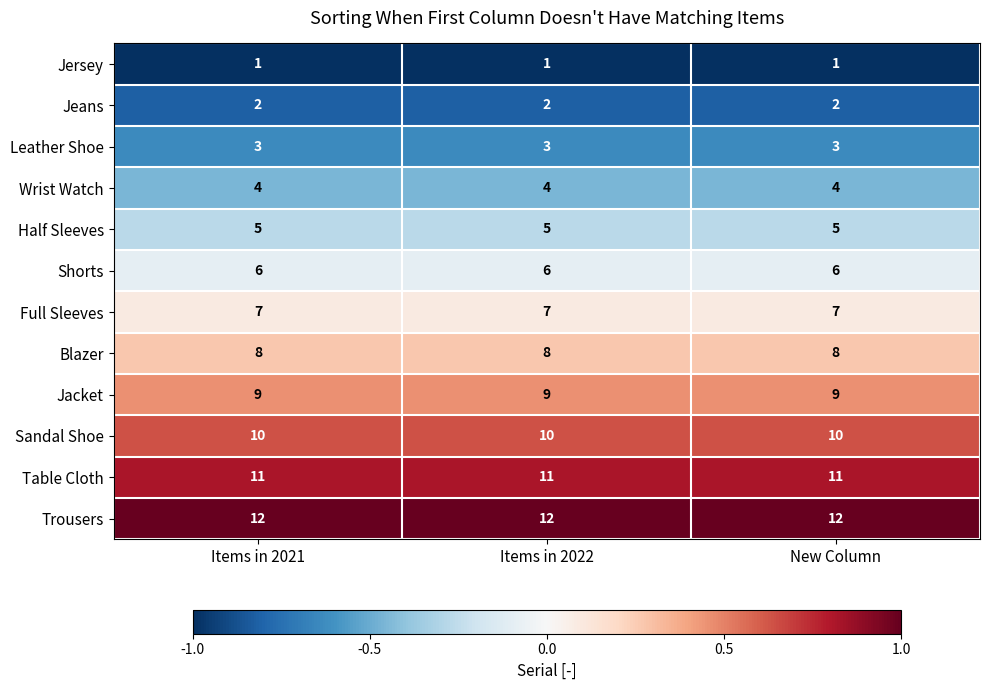

List the series in order of their peak value, highest first.

Trousers, Table Cloth, Sandal Shoe, Jacket, Blazer, Full Sleeves, Shorts, Half Sleeves, Wrist Watch, Leather Shoe, Jeans, Jersey